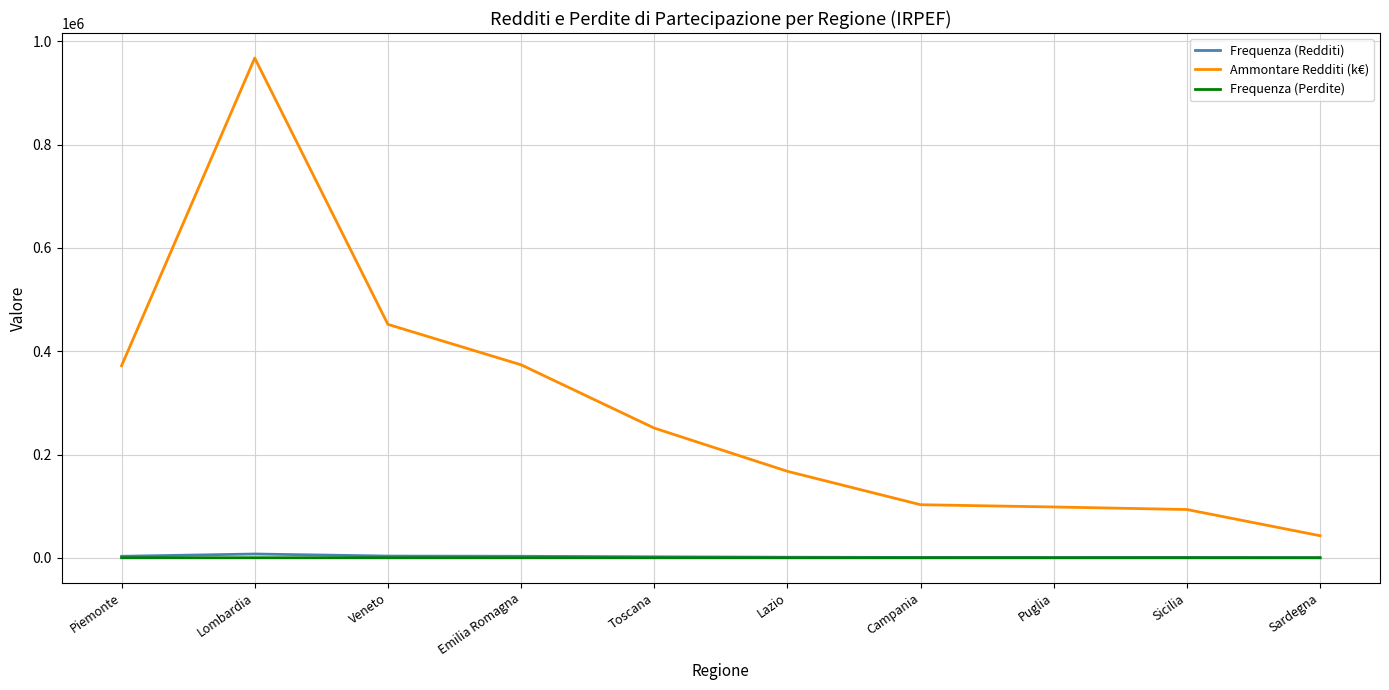

In Frequenza (Perdite), how many points are lower than both neighbors (excluding endpoints)?

1